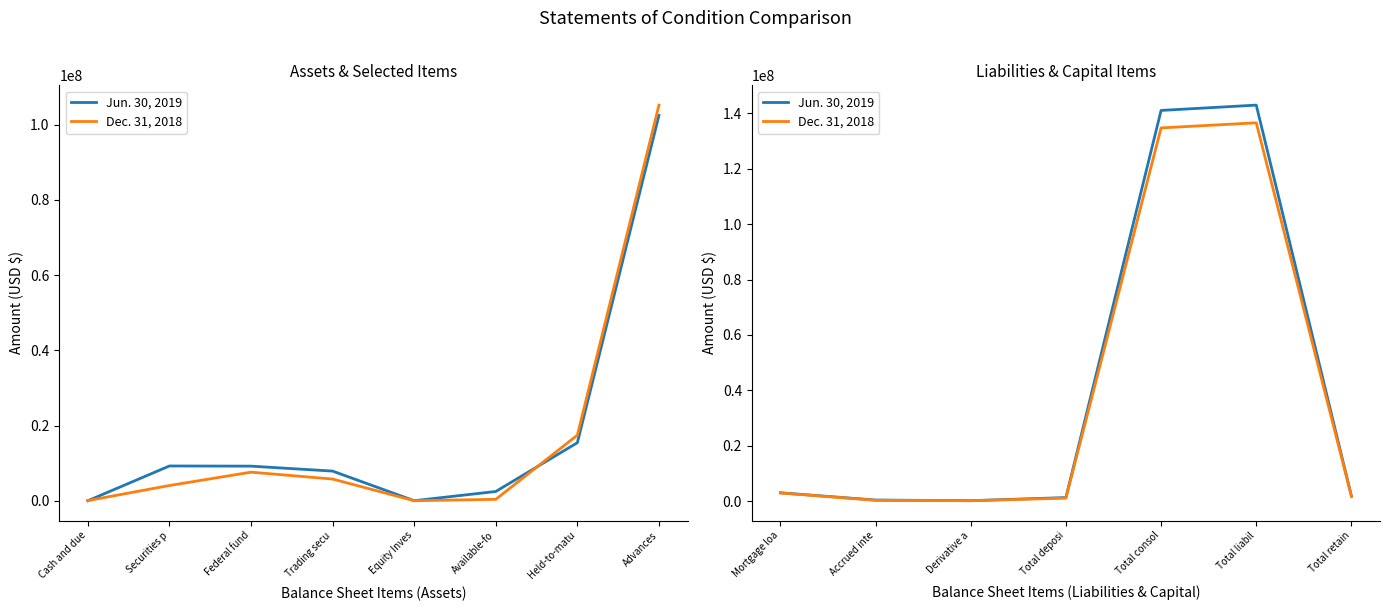

What are all the series names shown in the legend?

Jun. 30, 2019, Dec. 31, 2018